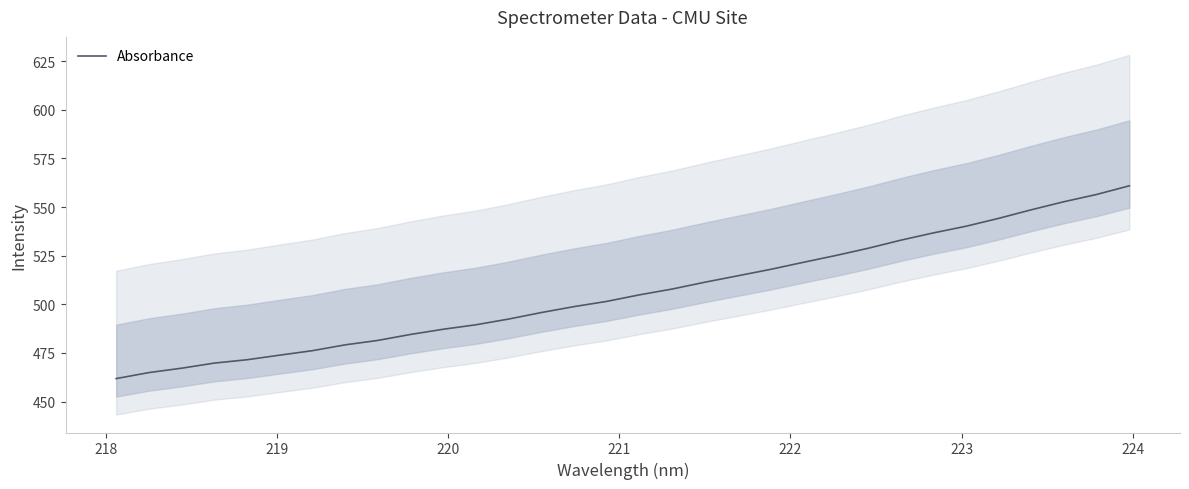

What is the lowest value of the Absorbance series?

461.8